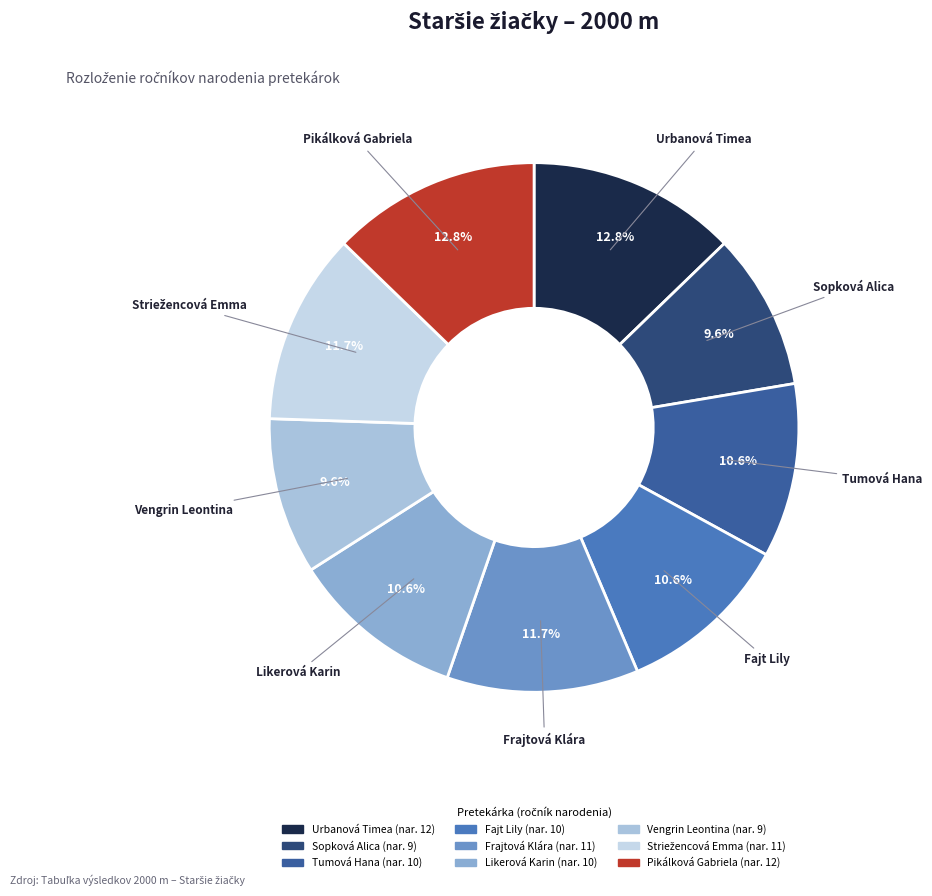

Is the sum of Urbanová Timea and Vengrin Leontina greater than half?

No